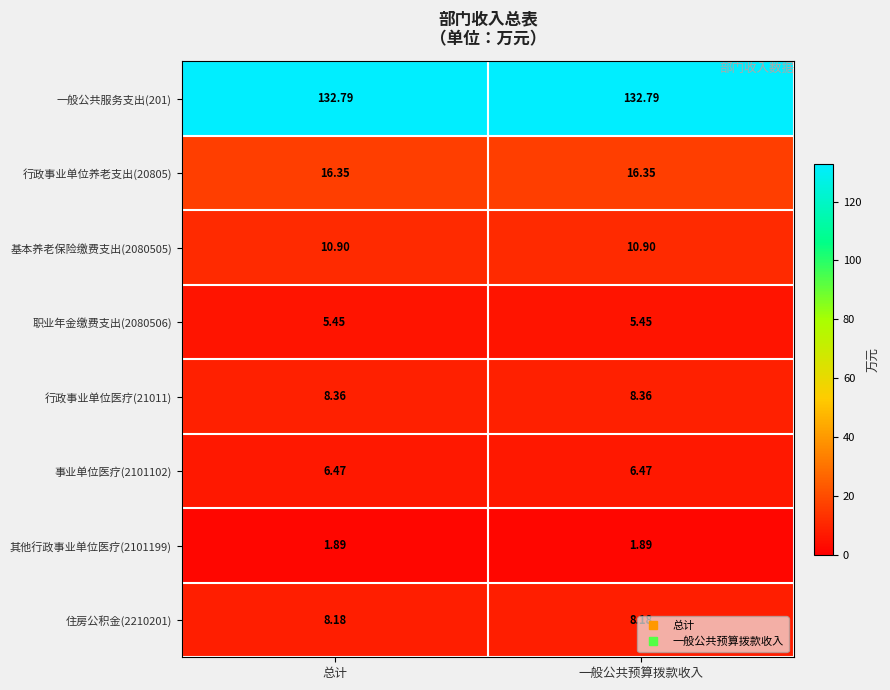

Is the value of 住房公积金(2210201) at 一般公共预算拨款收入 greater than the value of 一般公共服务支出(201) at 一般公共预算拨款收入?

No